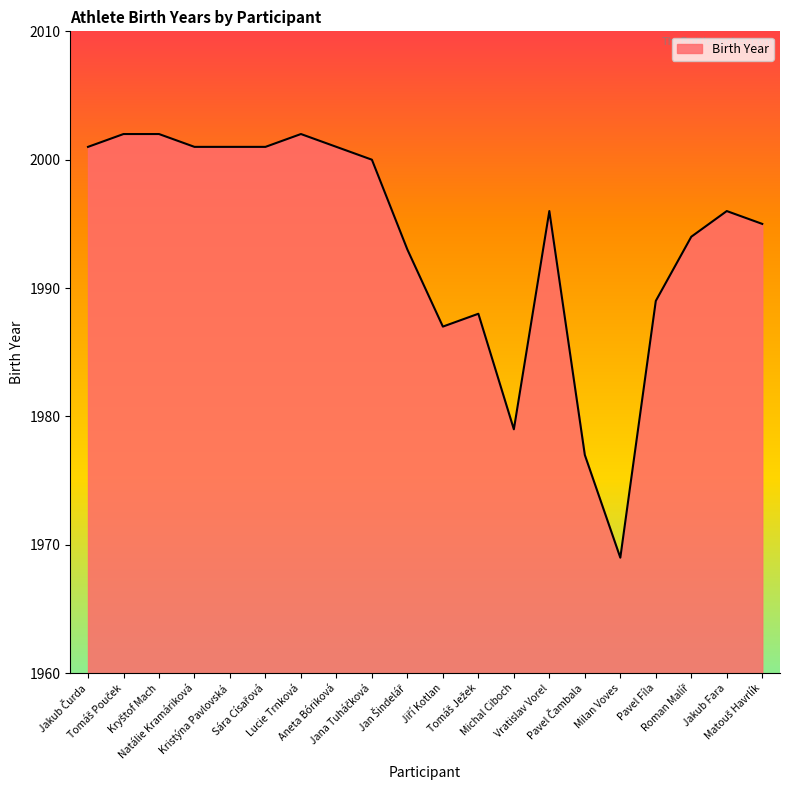

What is the minimum value shown in the chart?

1969